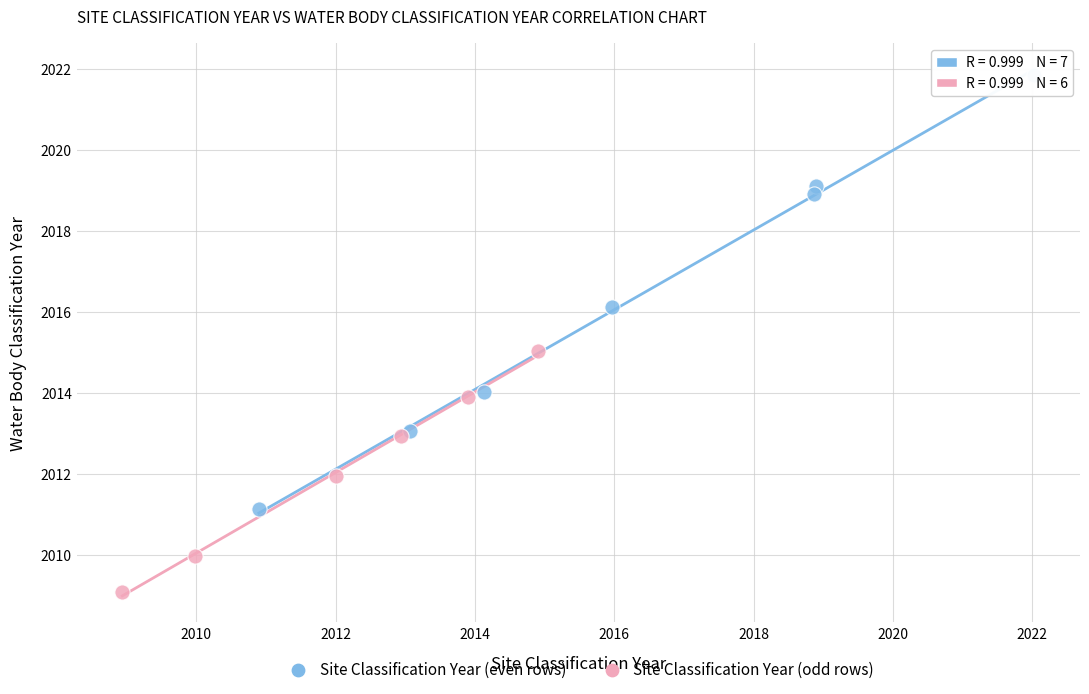

Which series contains the lowest Y value?

Site Classification Year (odd rows)